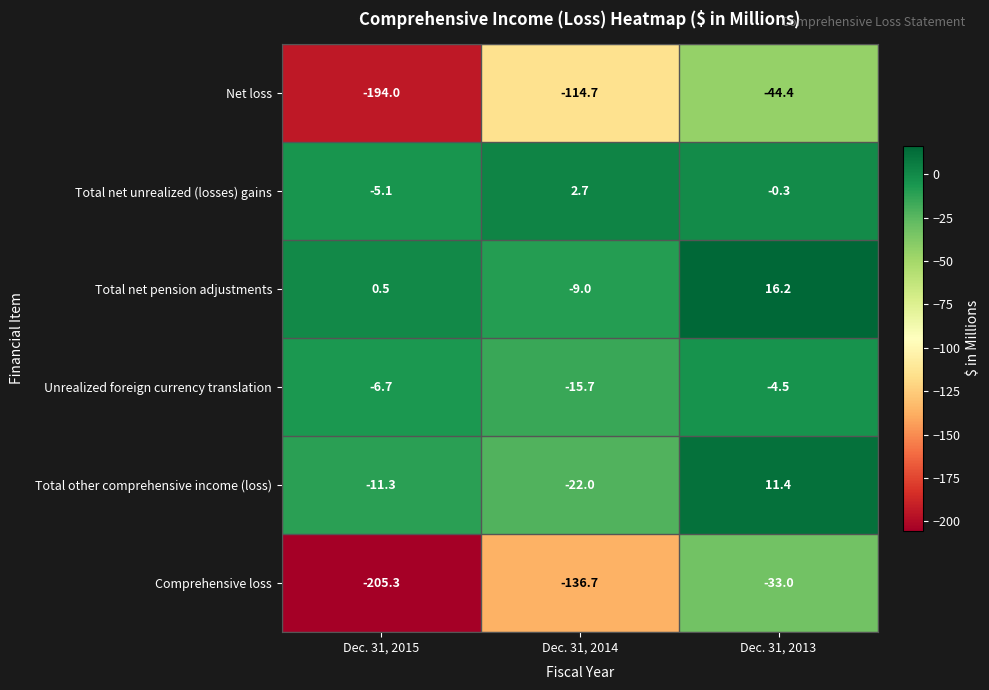

At Dec. 31, 2014, list the series in order from largest to smallest.

Total net unrealized (losses) gains, Total net pension adjustments, Unrealized foreign currency translation, Total other comprehensive income (loss), Net loss, Comprehensive loss